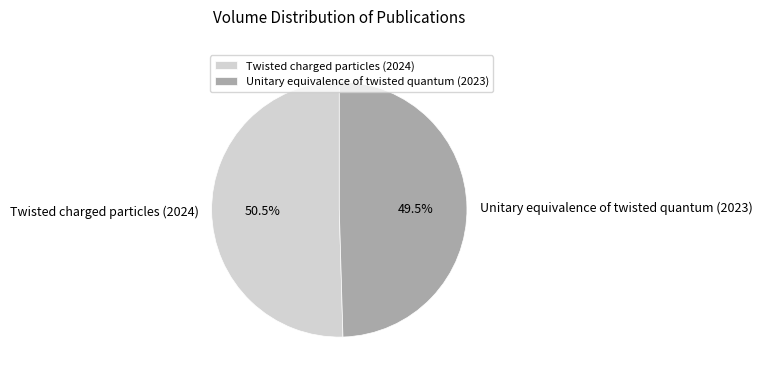

Rank the categories by value from highest to lowest.

Twisted charged particles (2024), Unitary equivalence of twisted quantum (2023)